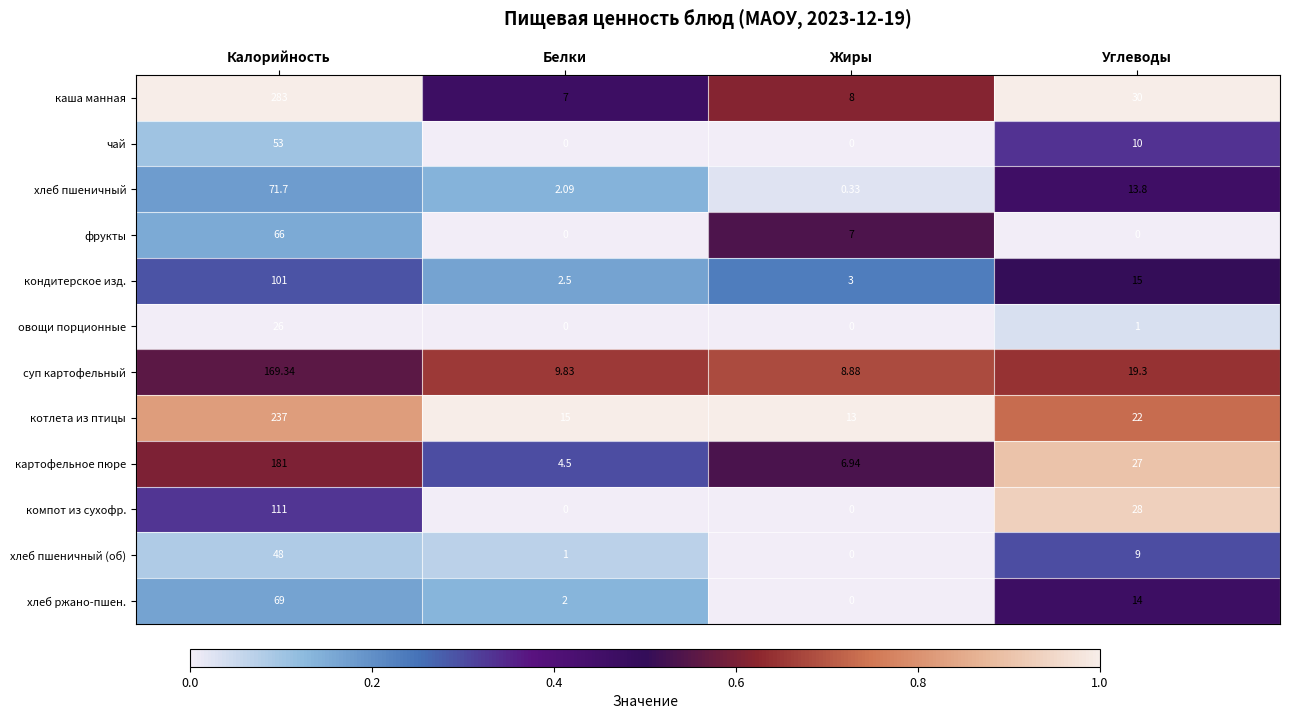

Between Белки and Жиры, which series saw the biggest shift?

фрукты